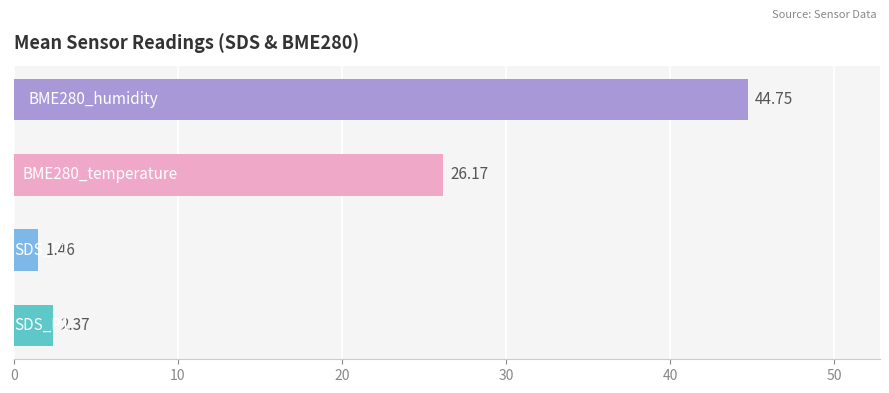

What is the difference between the maximum and minimum values?

43.3